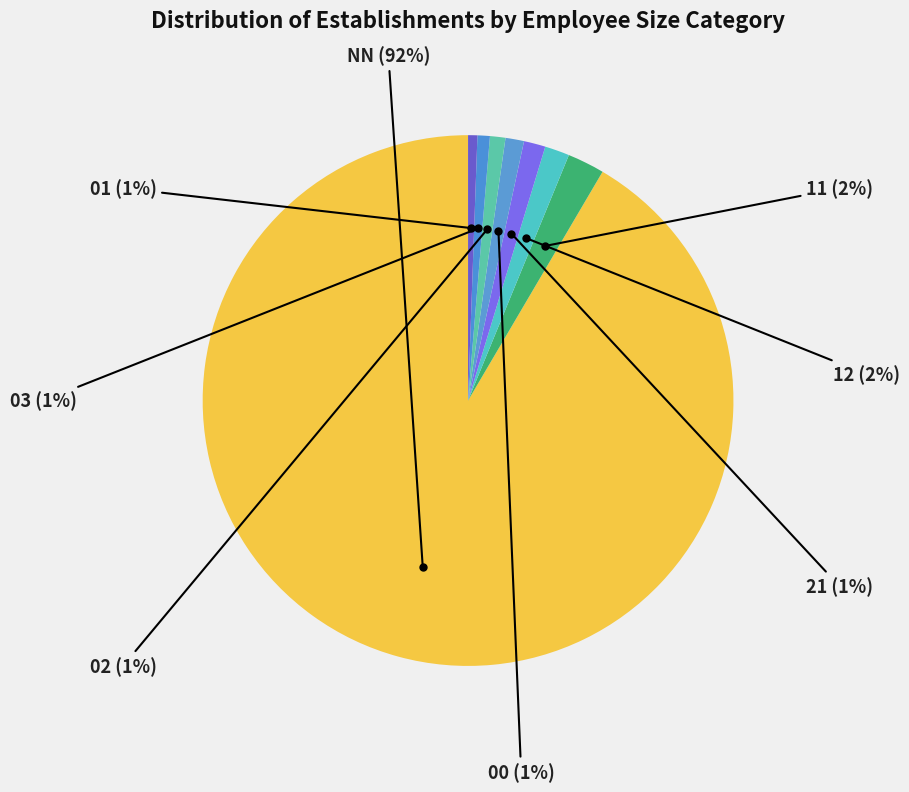

To the nearest percent, what is the combined percentage of 01 and 21?

2%